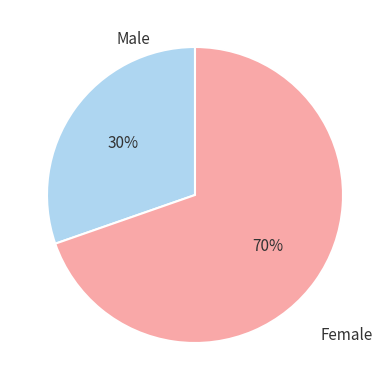

Is the sum of Male and Female greater than half?

Yes